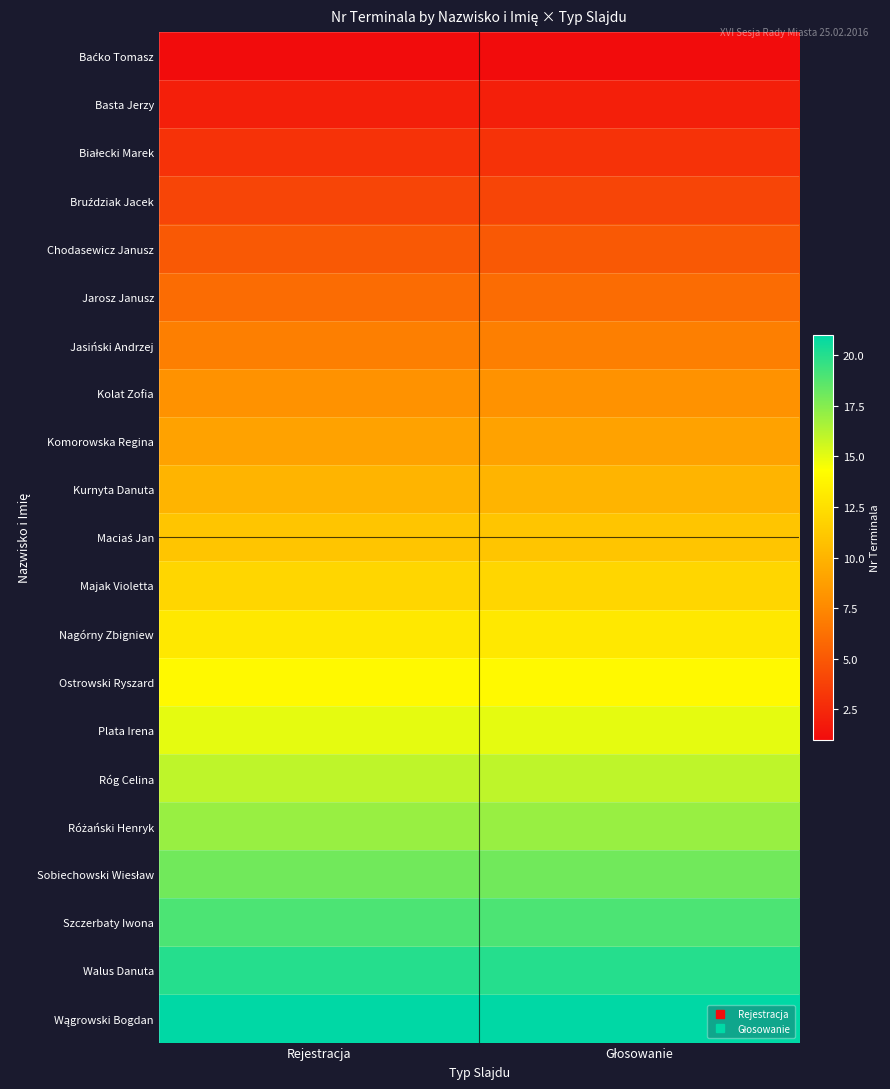

What is the total value across all series at Głosowanie?

231